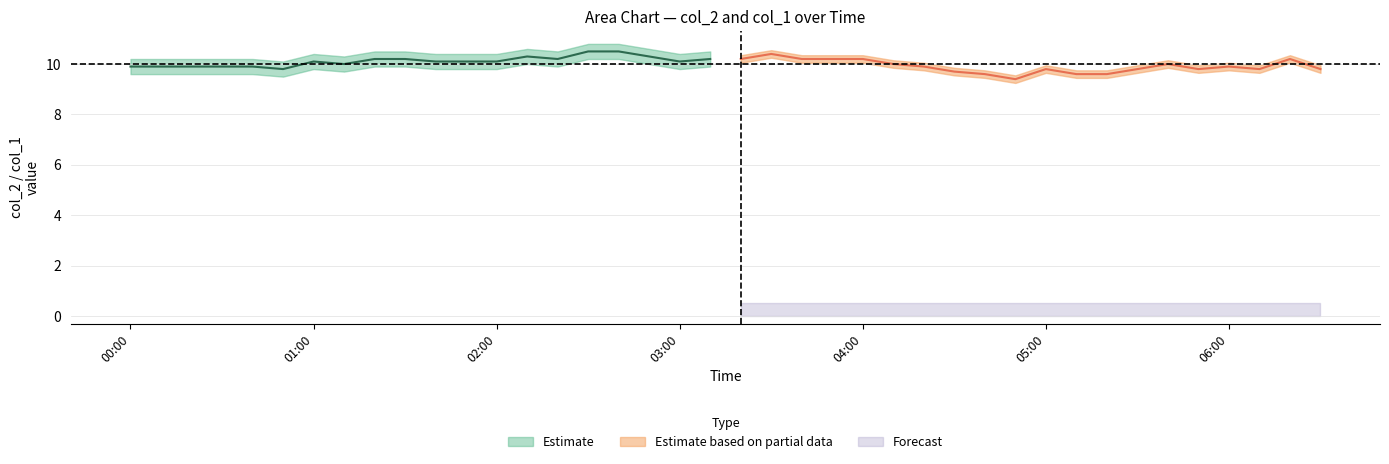

What is the total value across all series at 2023/11/19 00:40:00?

9.9